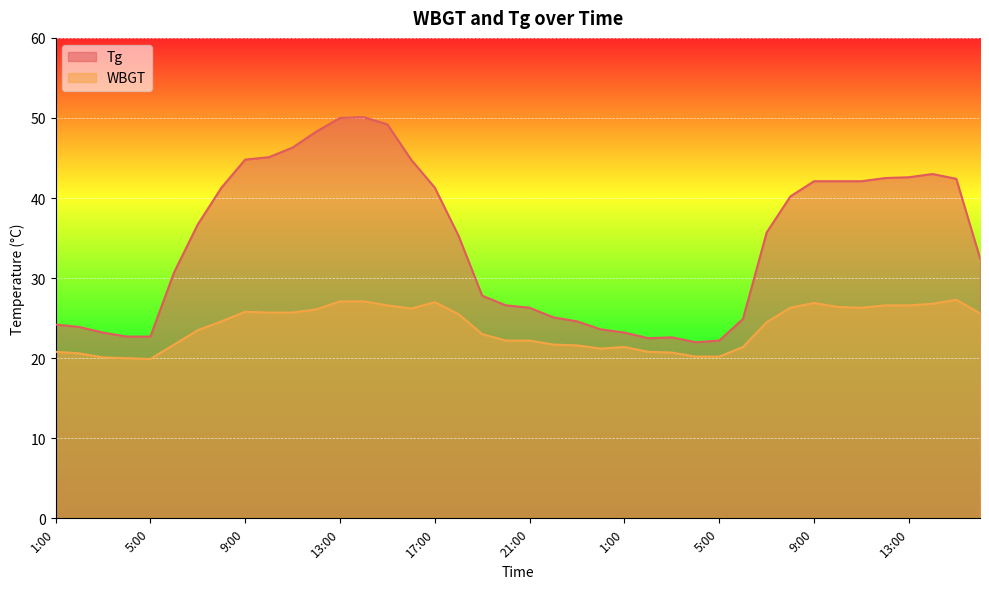

Where is the first local minimum for Tg?

2:00